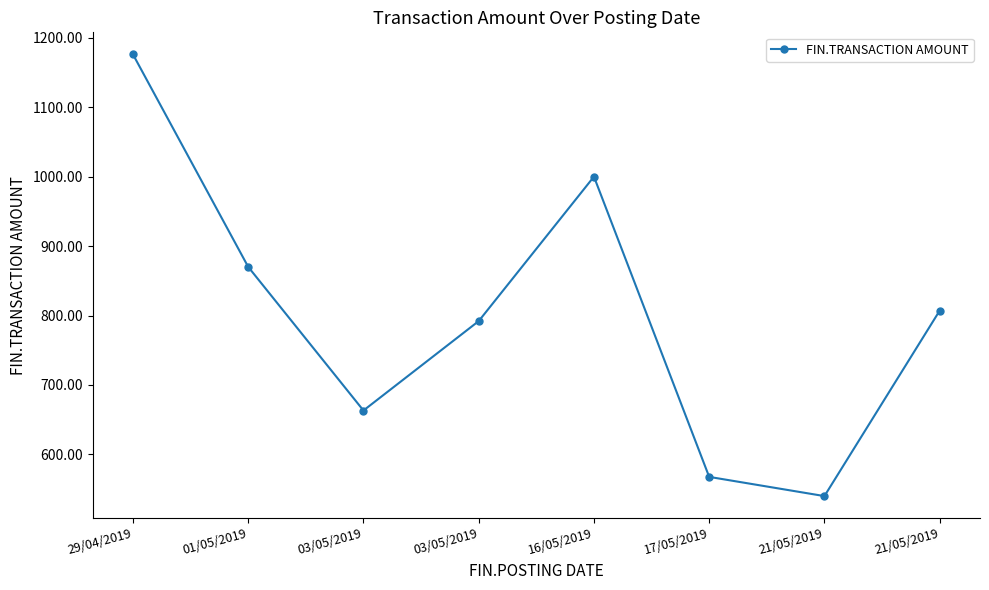

What is the maximum value shown in the chart?

1176.0